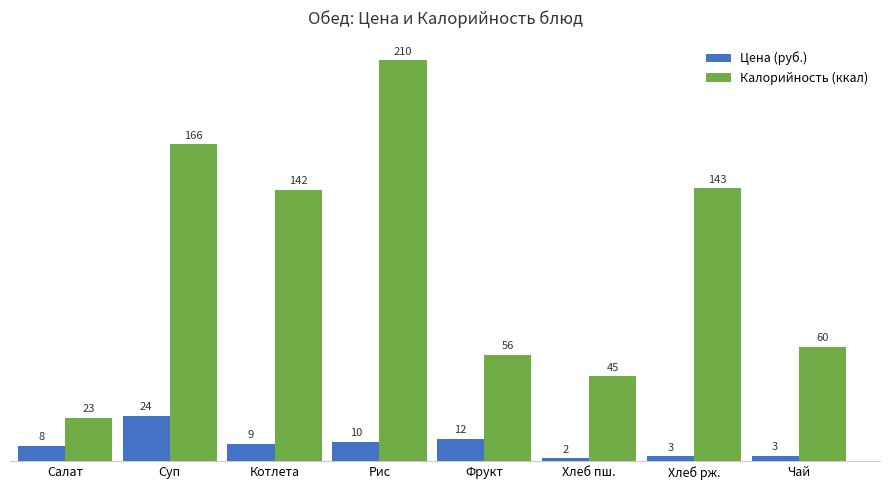

What is the total value across all series at Суп?

190.0